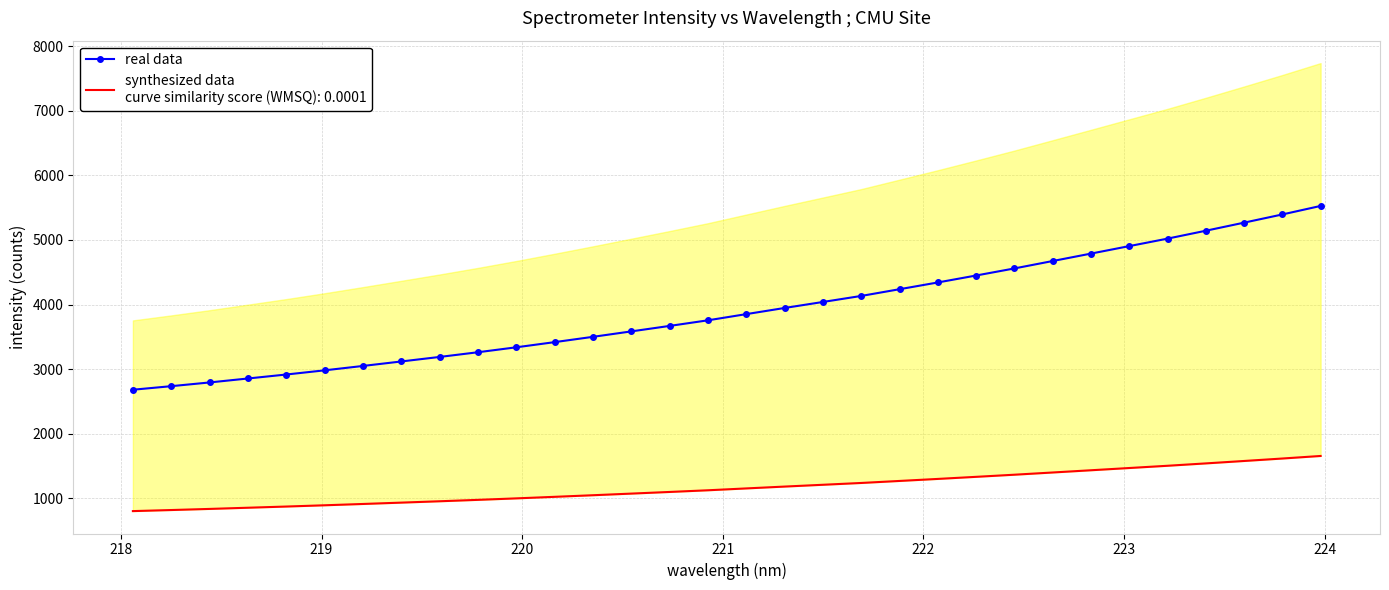

What is the value of the 15th point from the left?

3670.1